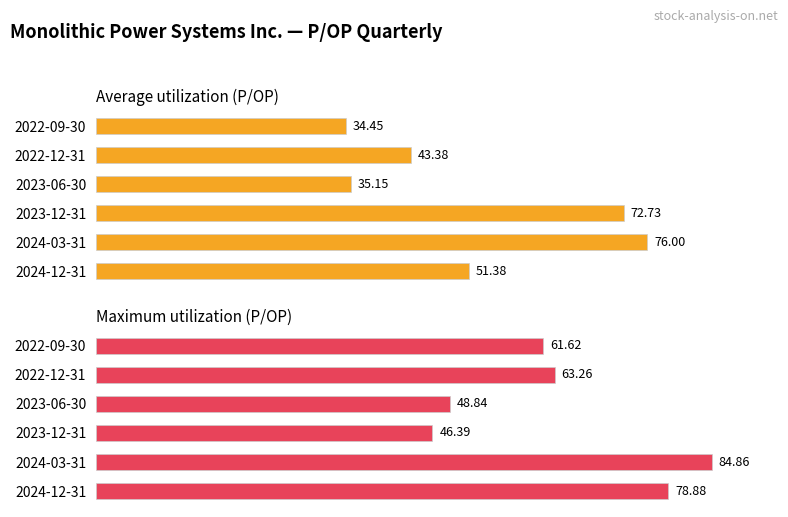

What is the sum of the Maximum utilization values at 2023-12-31 and 2023-06-30?

95.2